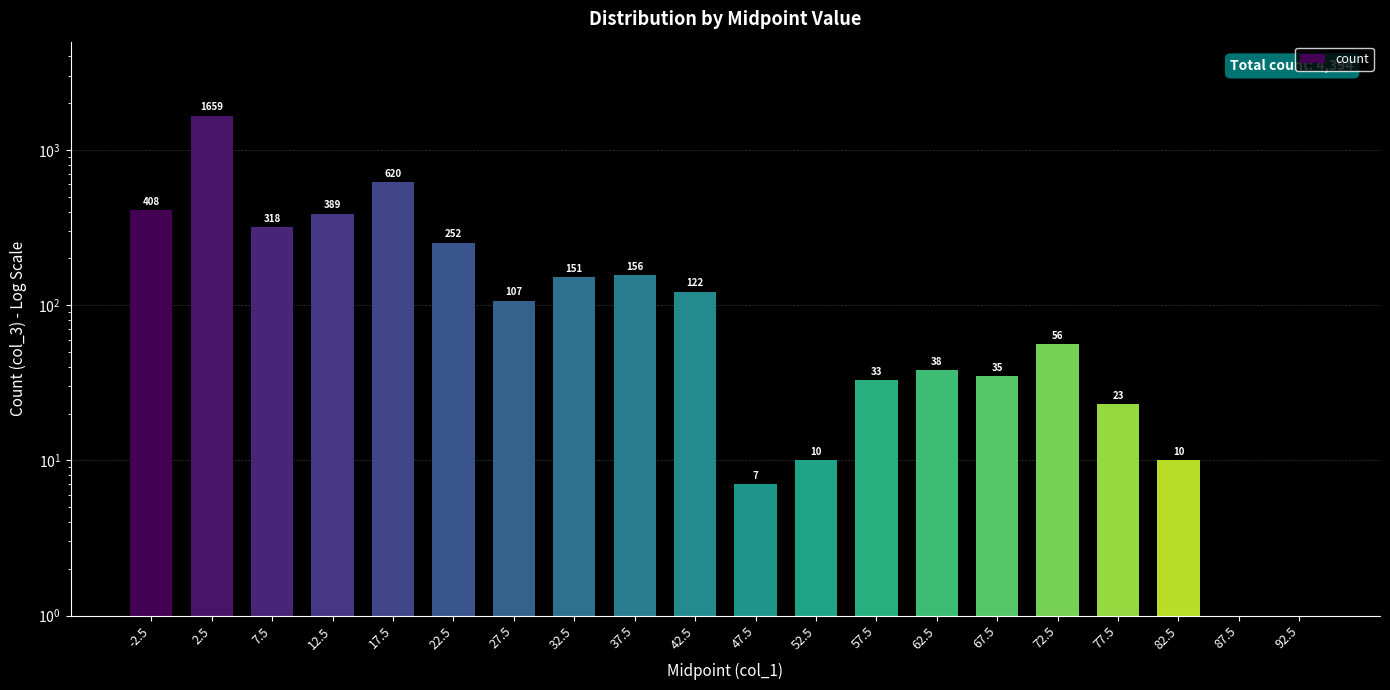

What position from the right is 12.5?

17